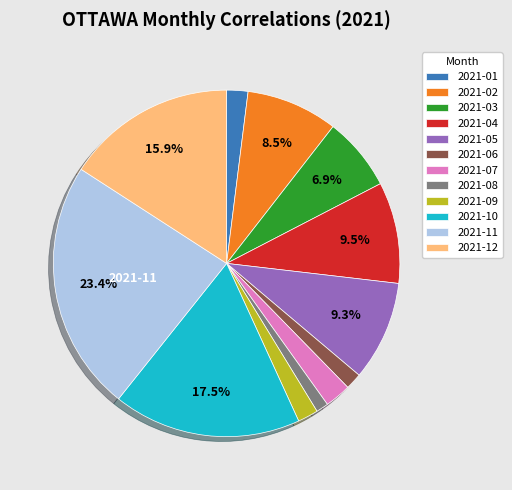

Does any single category account for the majority?

No